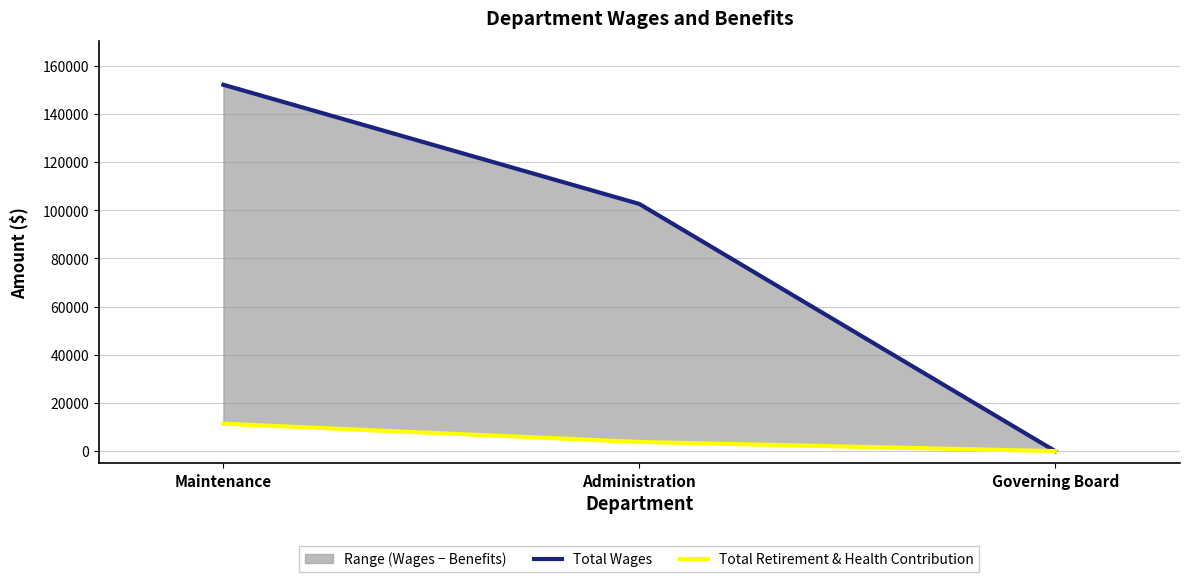

Reading right to left, transcribe all the data shown in this chart.

Total Wages: Governing Board=0	Administration=102602	Maintenance=152070
Total Retirement & Health Contribution: Governing Board=0	Administration=3792	Maintenance=11375